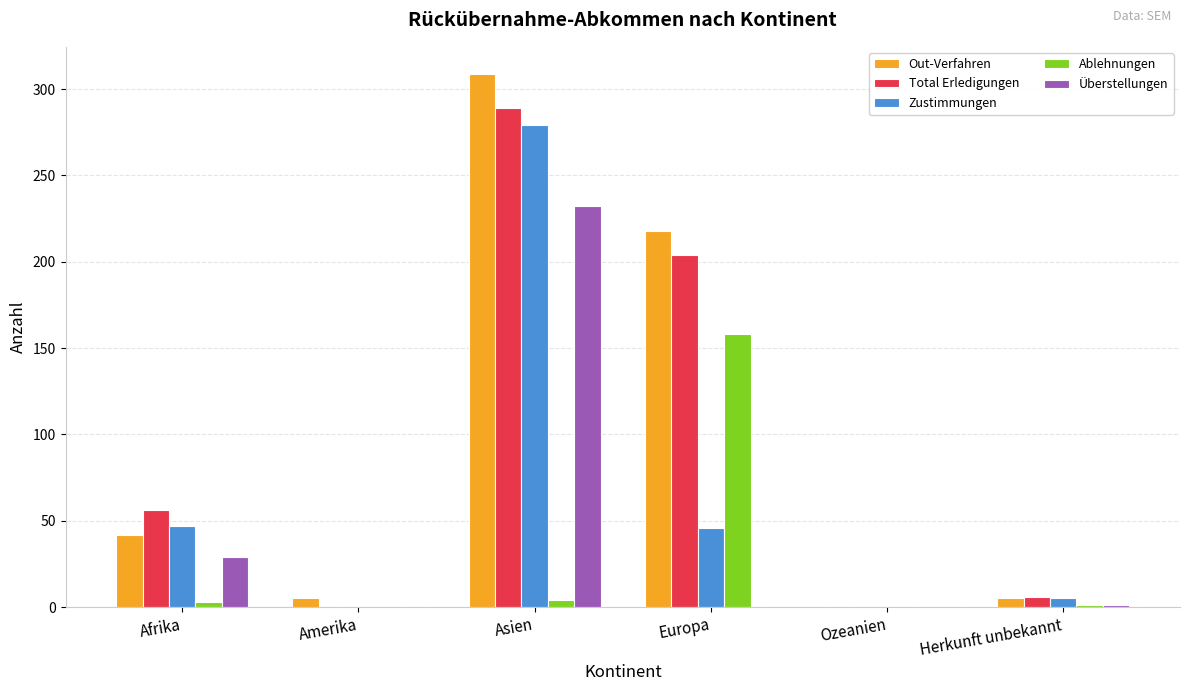

Read the Ablehnungen value at Herkunft unbekannt.

1